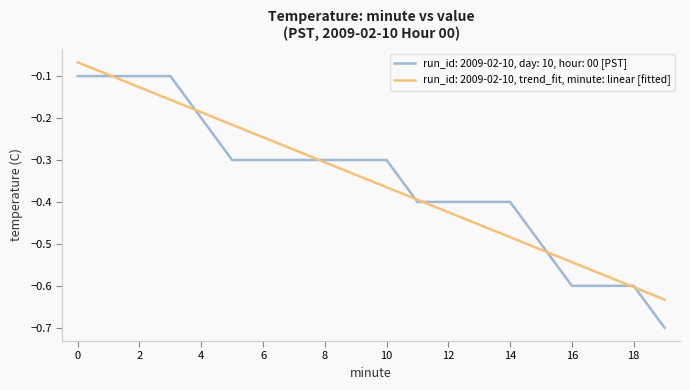

Is it true that the value at 3 is -0.0?

False